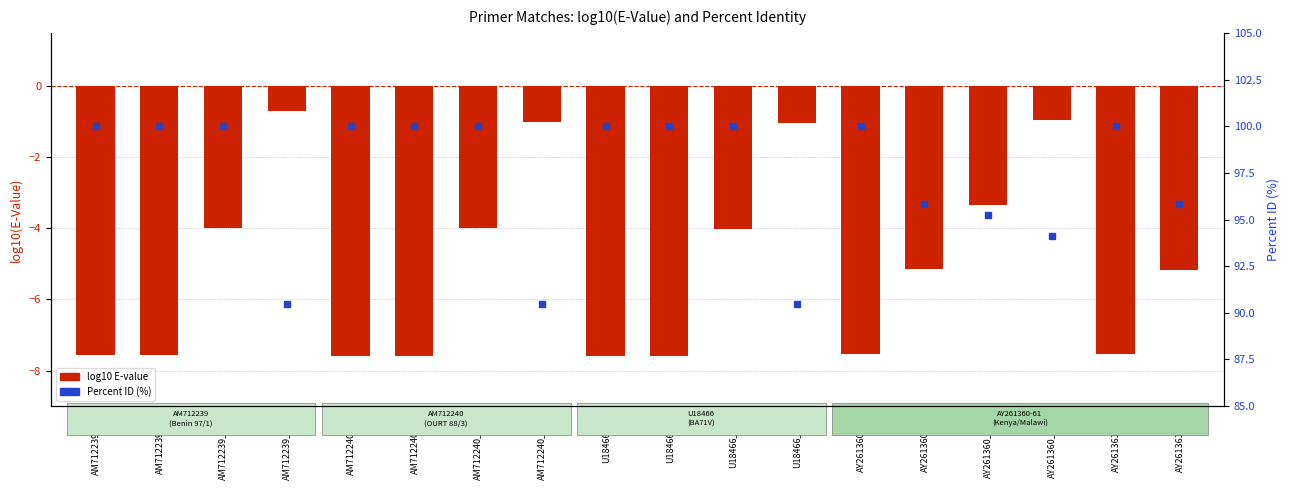

Which series has the largest total across all categories?

Percent ID (%)